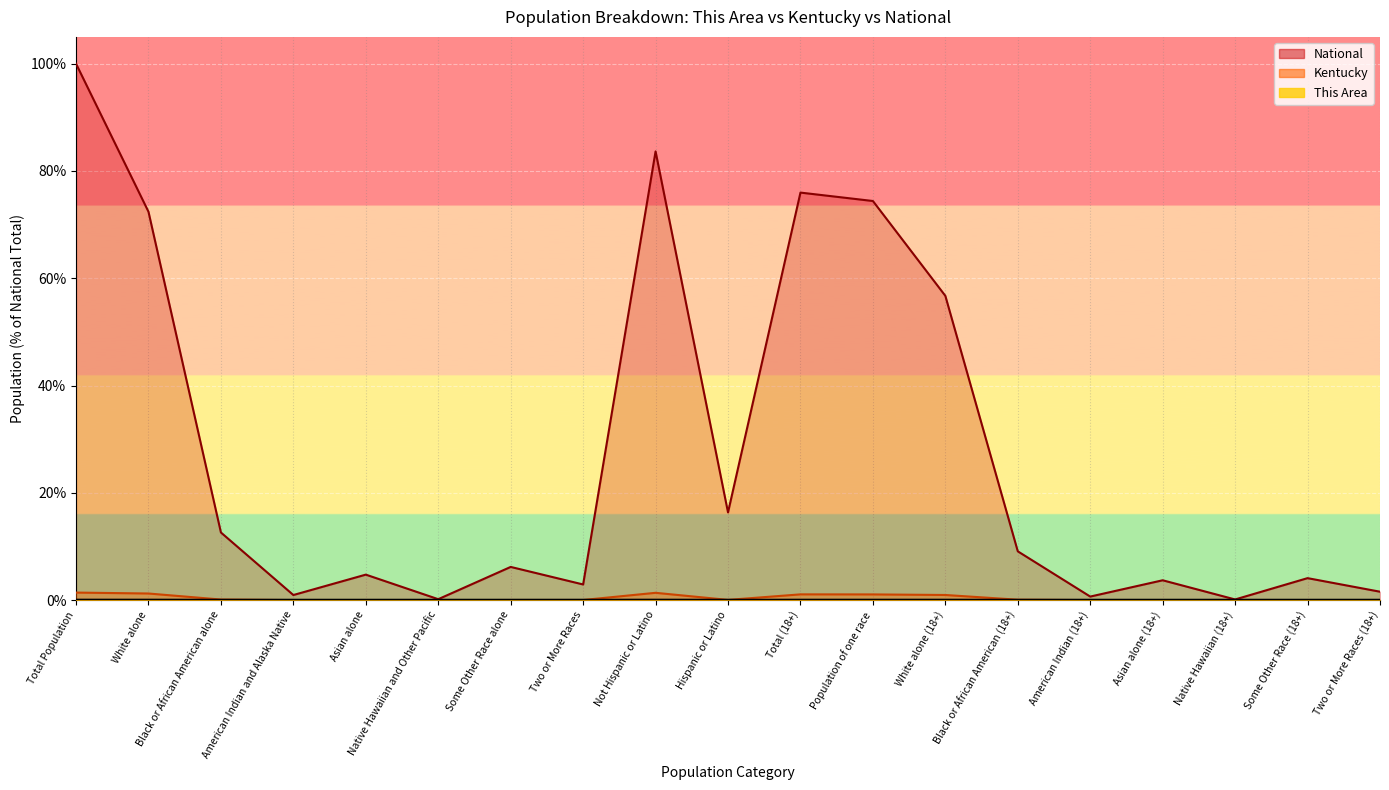

How many interior local peaks does the This Area series have?

4